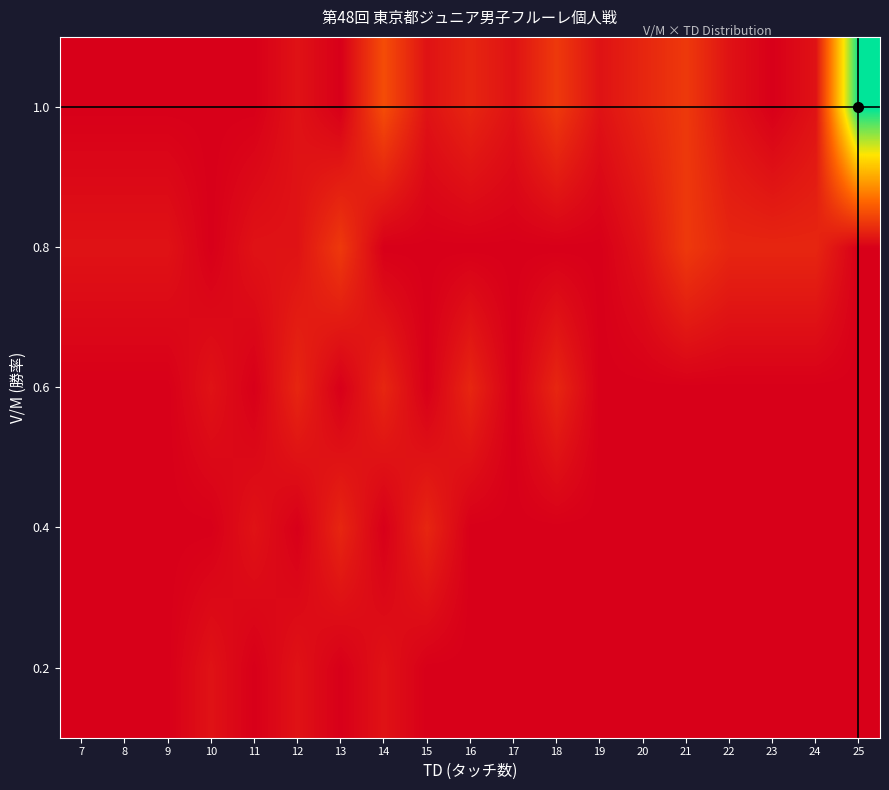

How many distinct data groups are displayed?

5